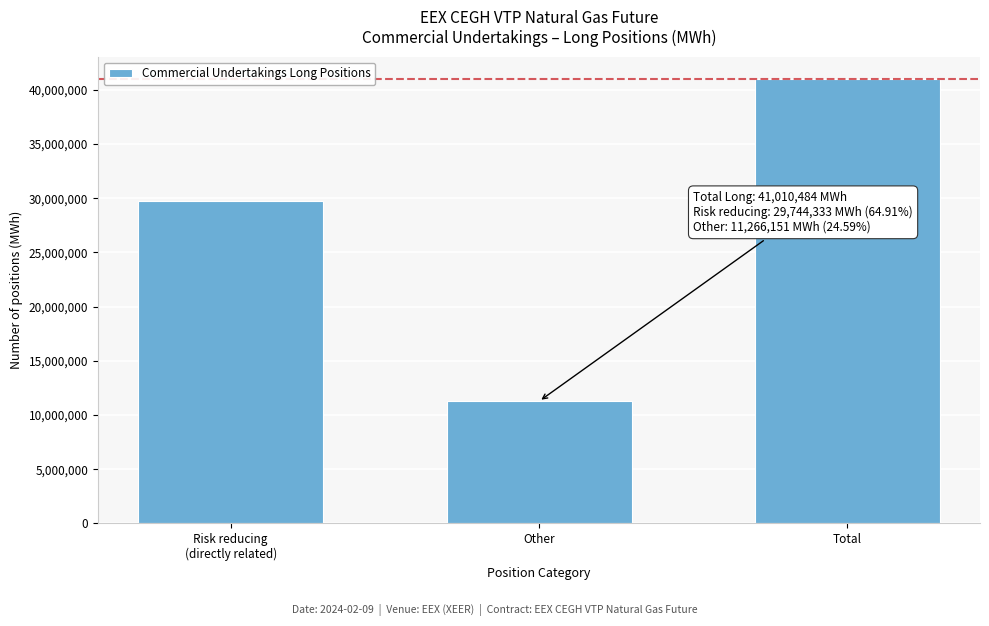

Reading right to left, transcribe all the data shown in this chart.

41010484	11266151	29744333